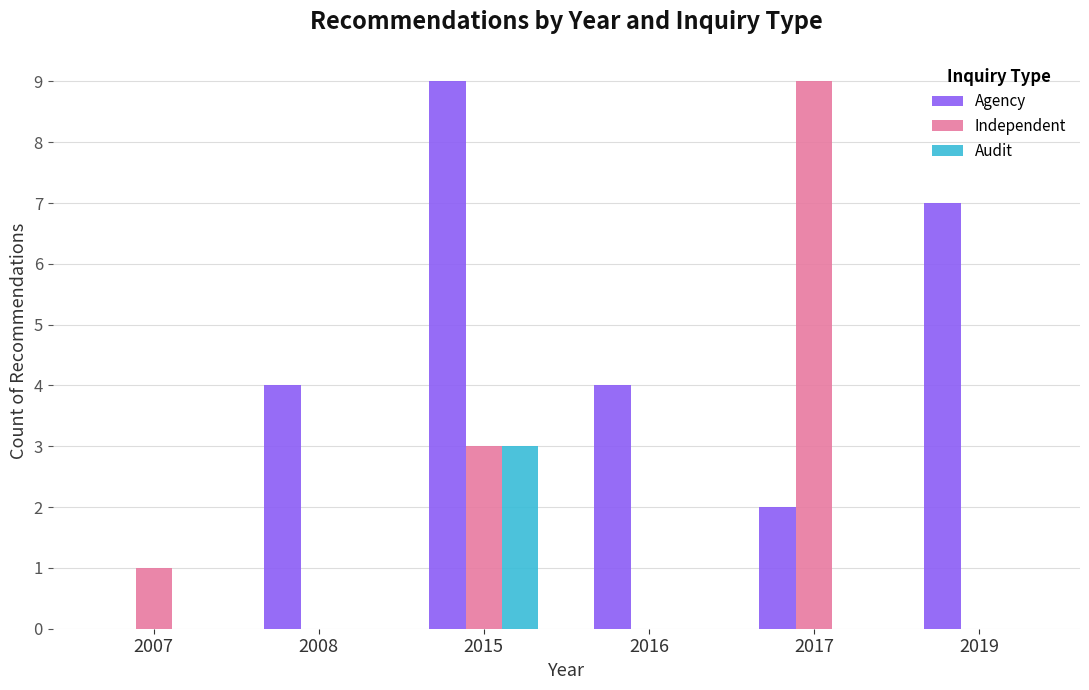

What is the maximum value shown in the chart?

9